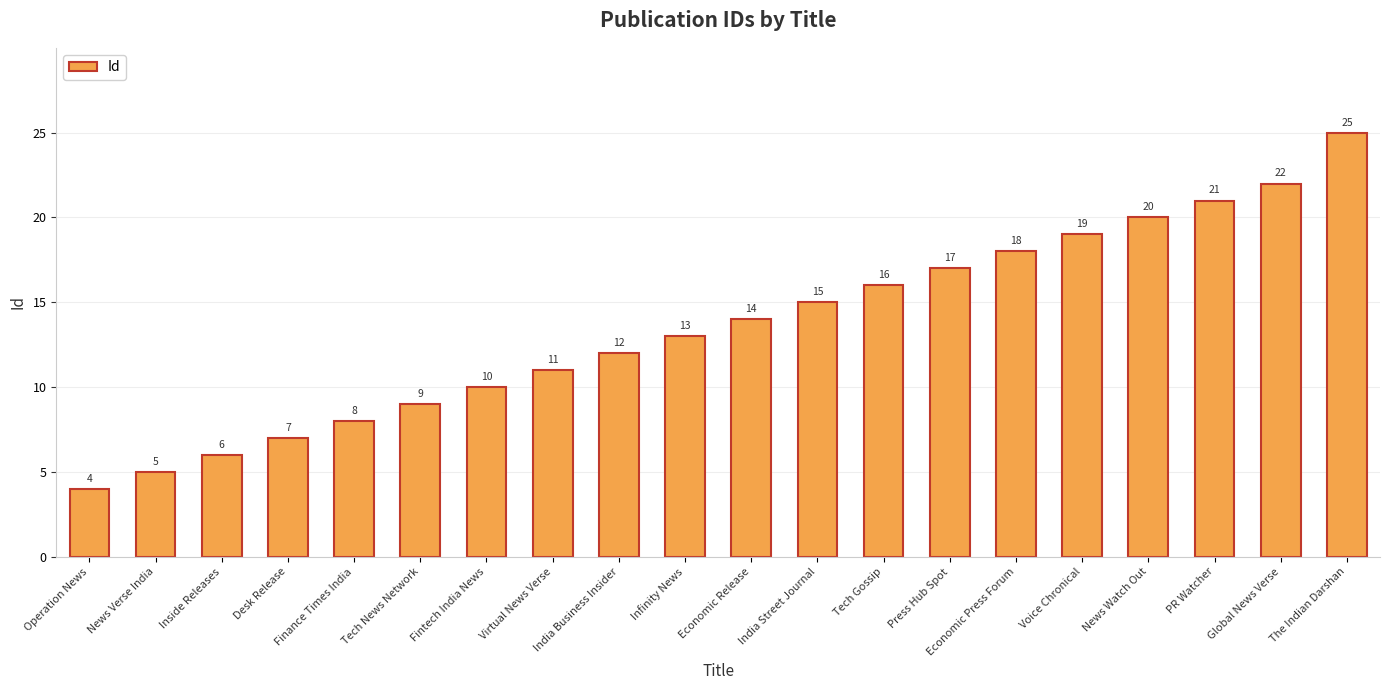

What is the label of the 7th bar from the right?

Press Hub Spot